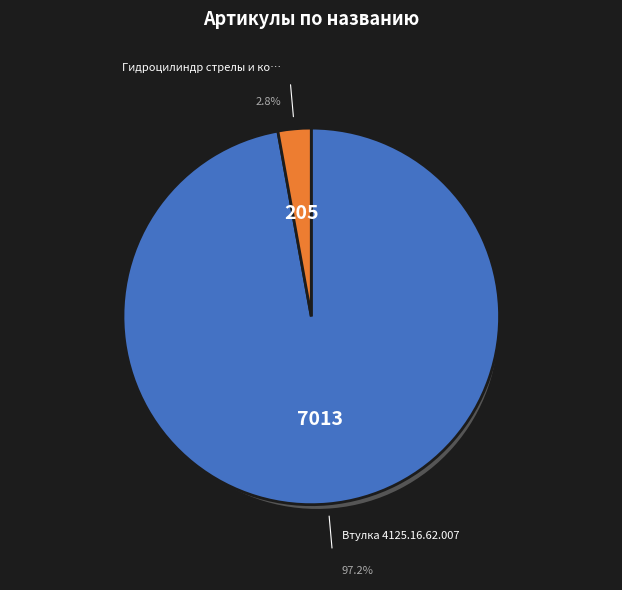

To the nearest percent, what is the average slice percentage?

50%